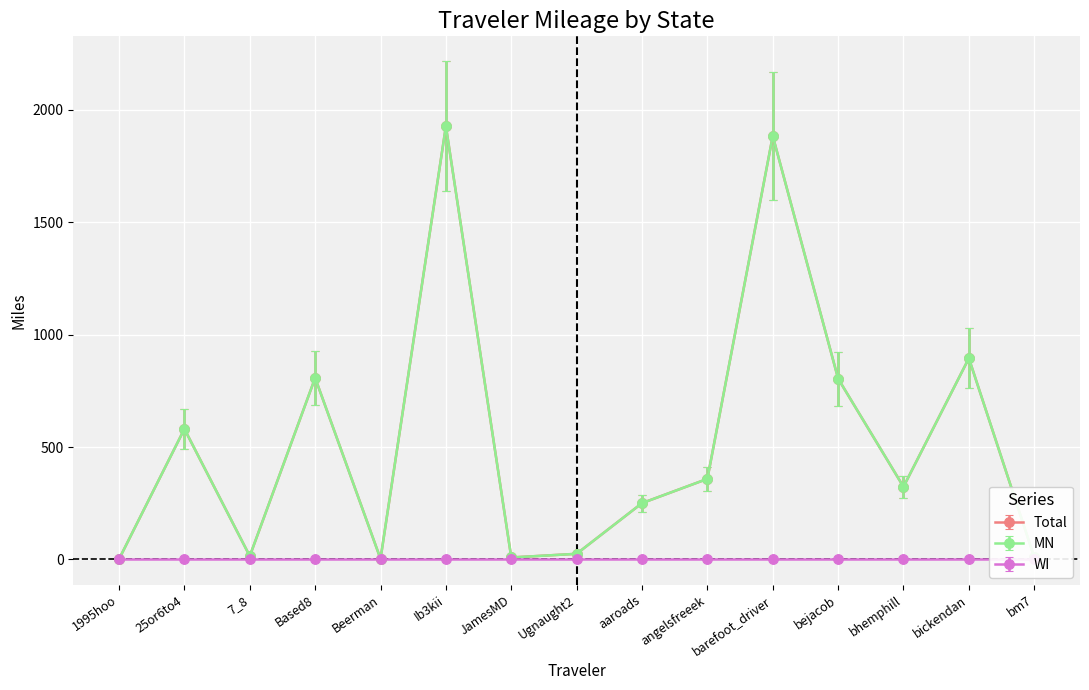

At how many categories does at least one series exceed 1475?

2